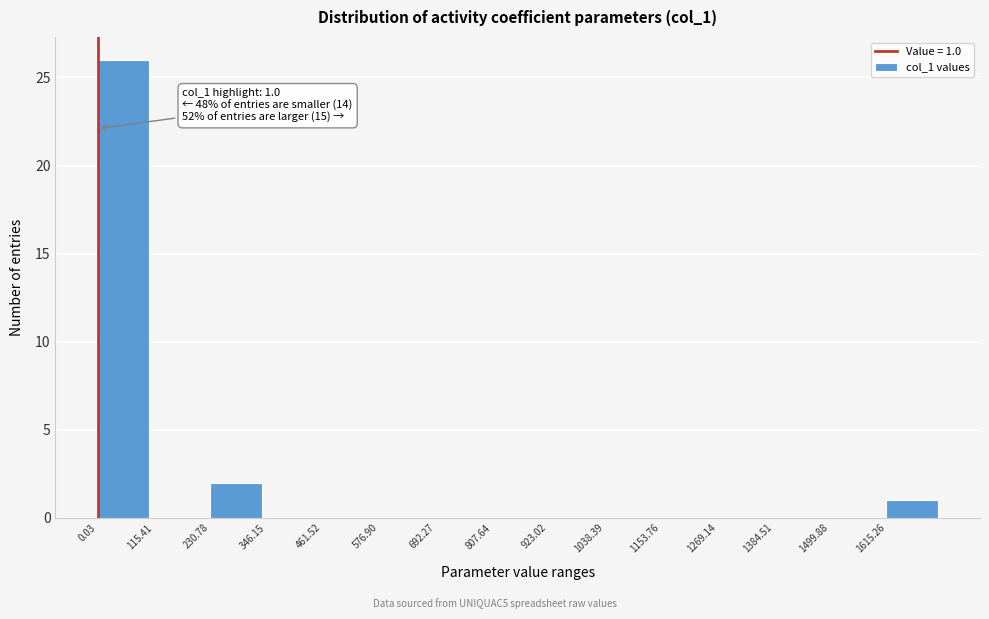

Over which range of the x-axis is the bar tallest?

0 to 120